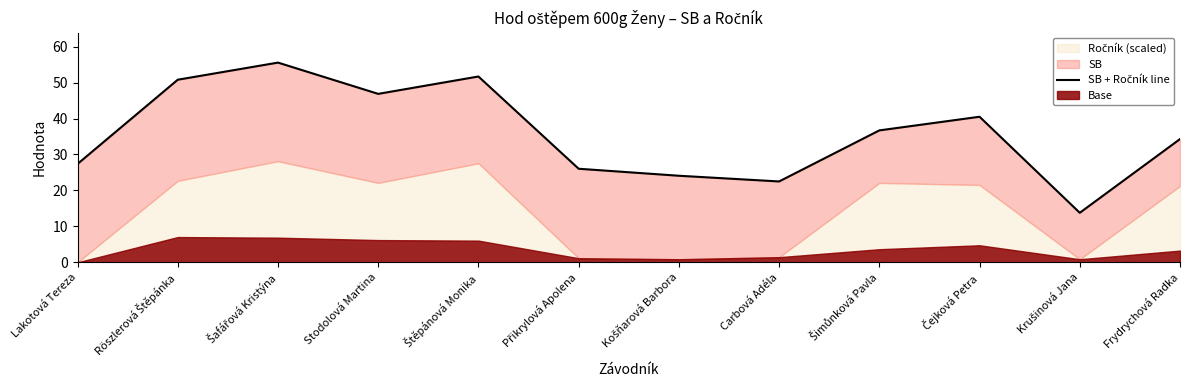

What is the sum of all values?

430.1